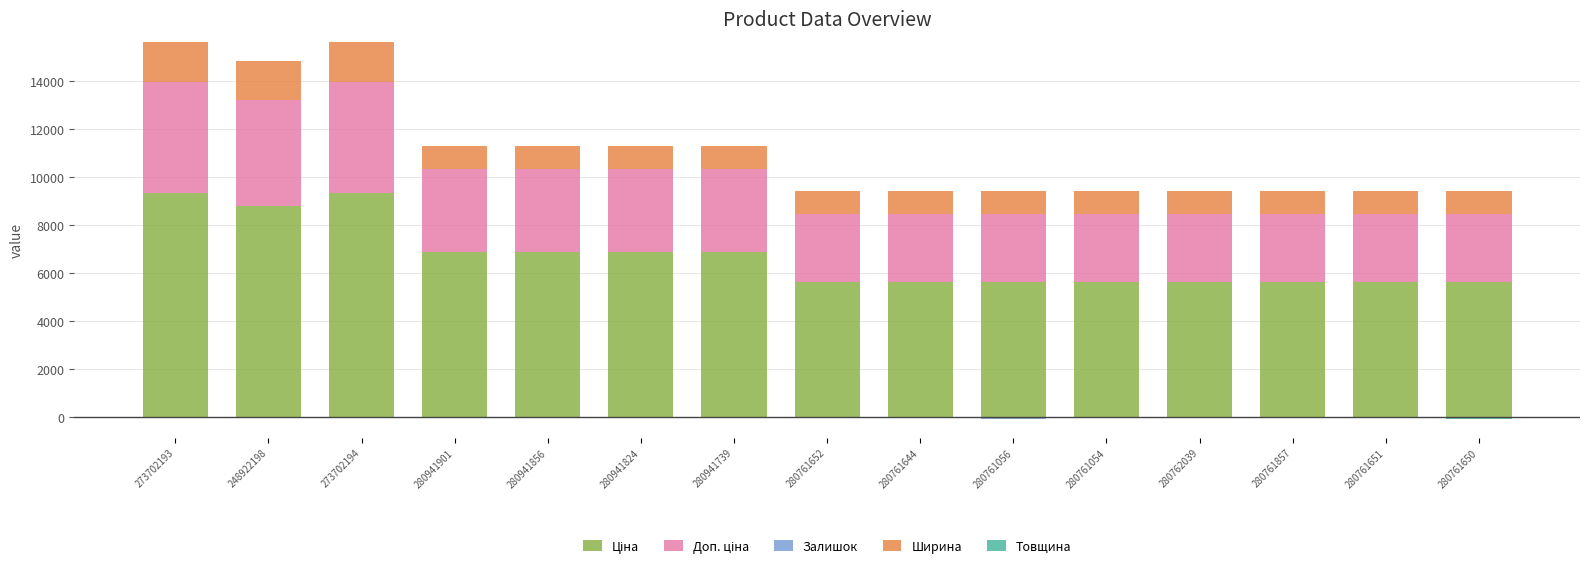

At how many categories does at least one series exceed 5378?

15